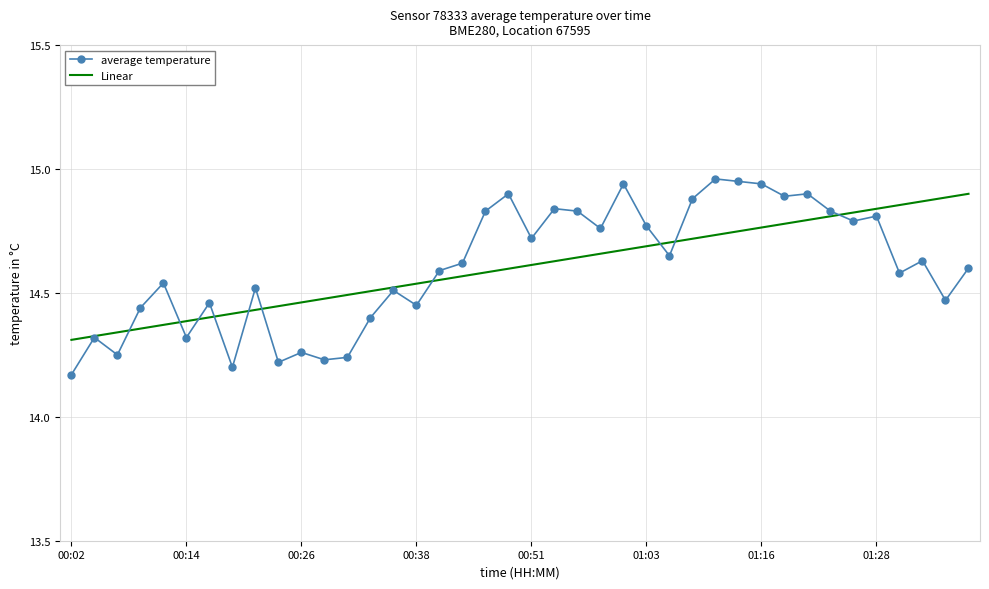

Which series has the widest spread of values?

average temperature